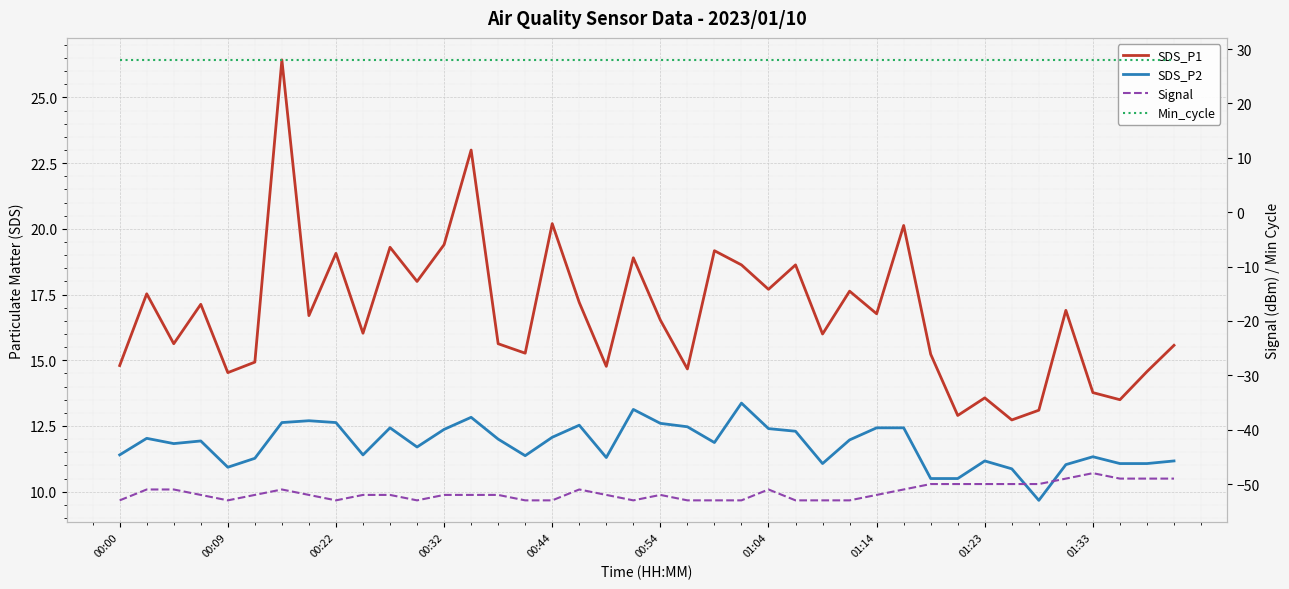

List the series in order of their peak value, lowest first.

Signal, SDS_P2, SDS_P1, Min_cycle